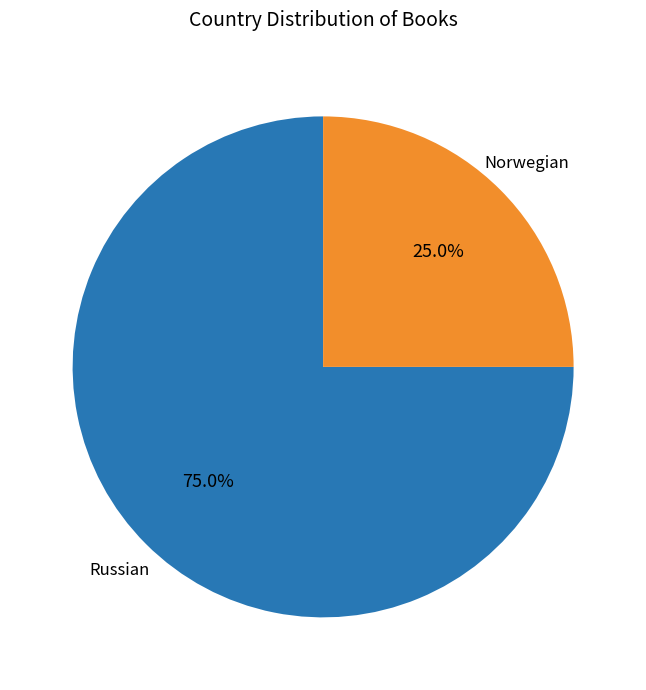

Is there a majority slice in this chart?

Yes